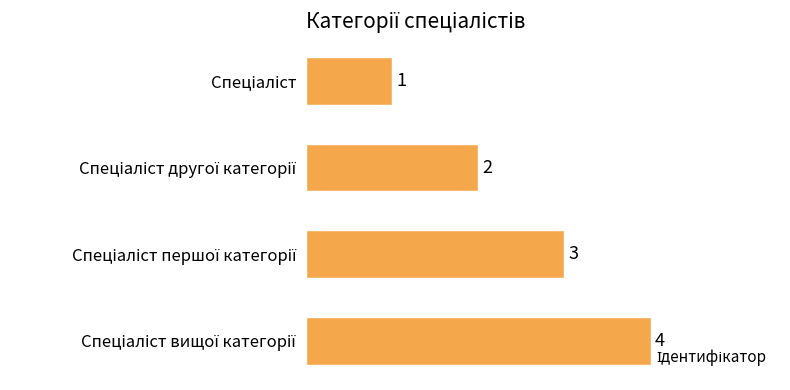

What is the difference between the maximum and minimum values?

3